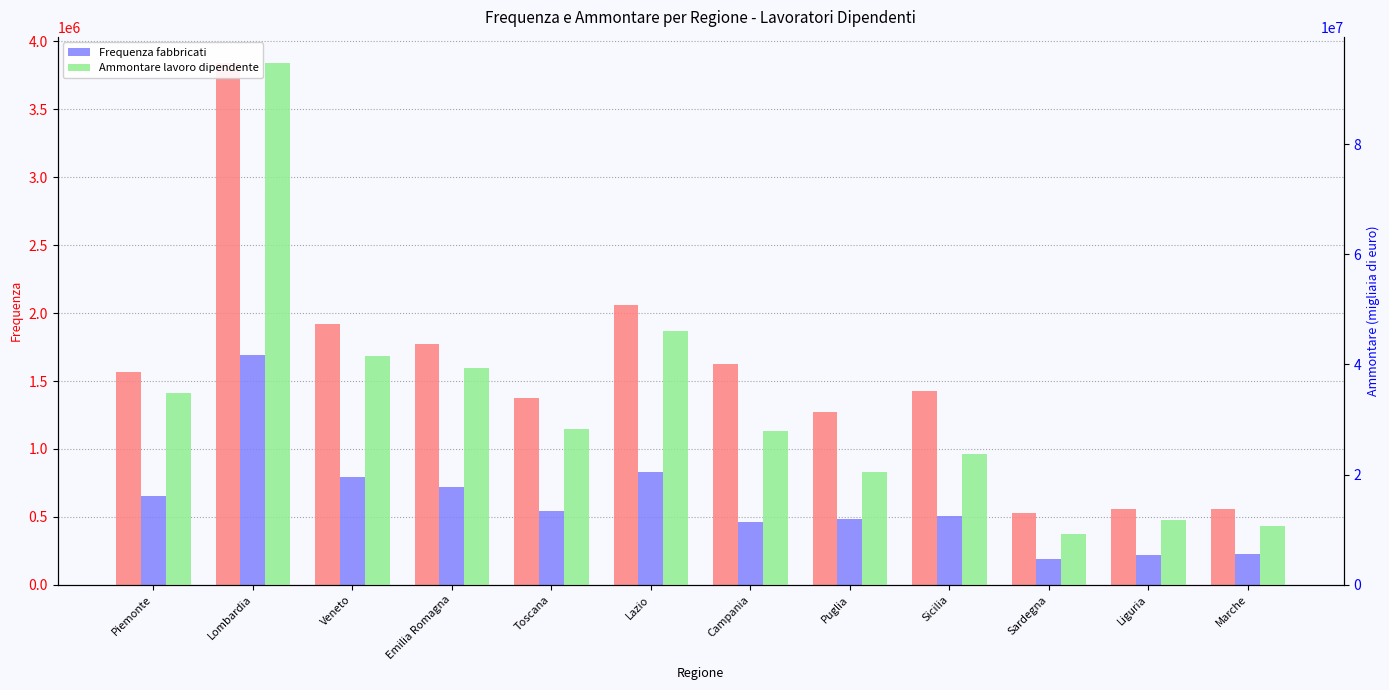

How many data points does each series have?

12